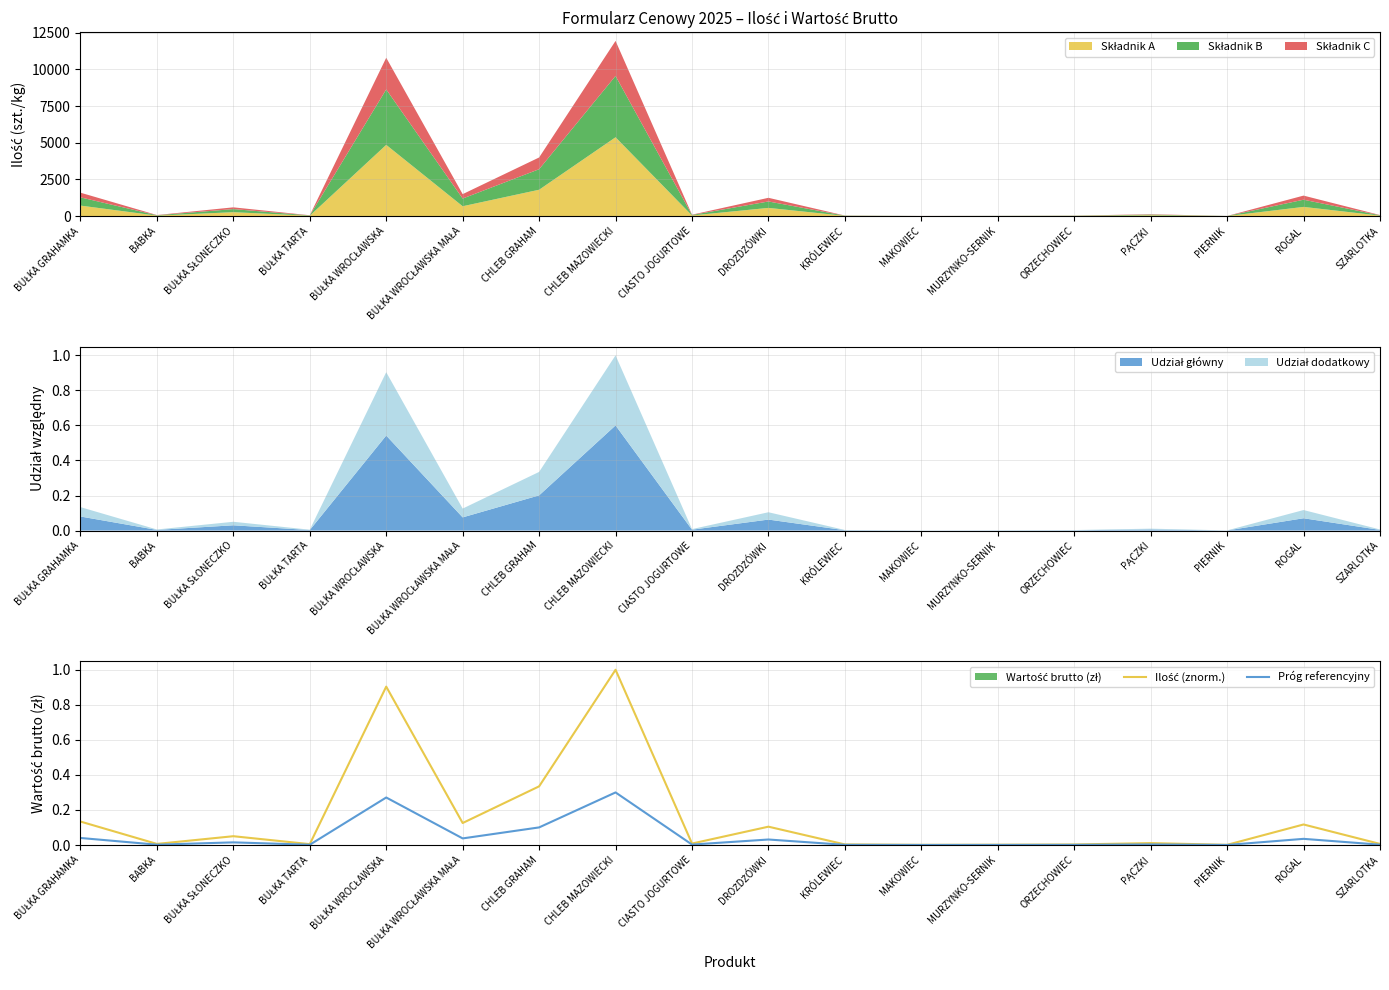

Between MAKOWIEC and BUŁKA WROCŁAWSKA, which is larger?

BUŁKA WROCŁAWSKA